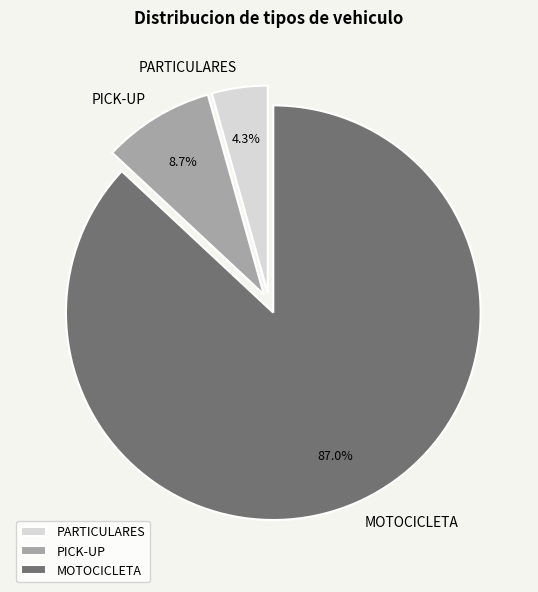

What is the ratio of the value at PICK-UP to the value at MOTOCICLETA?

0.1